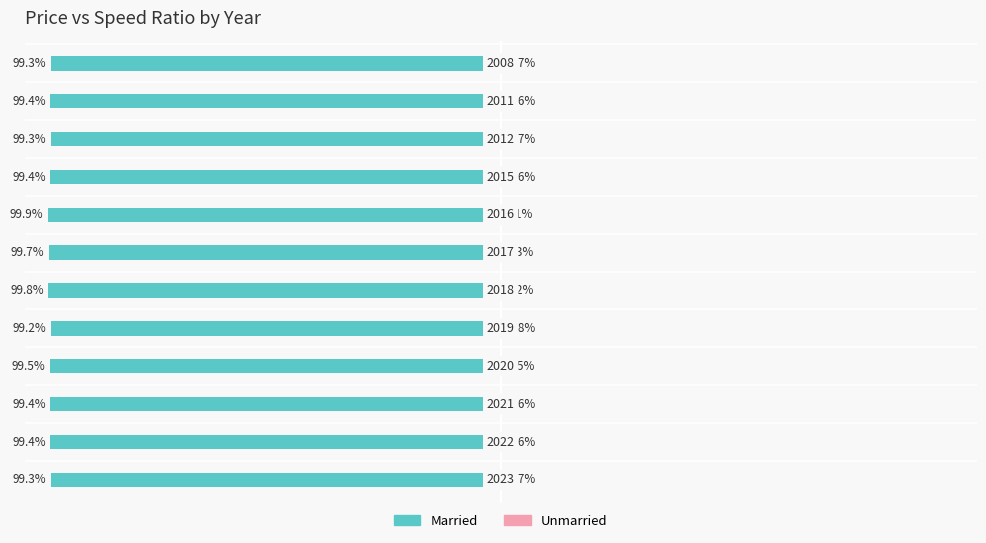

Reading right to left, list all the values displayed in this chart.

Married: -99.3	-99.4	-99.3	-99.4	-99.9	-99.7	-99.8	-99.2	-99.5	-99.4	-99.4	-99.3
Unmarried: 0.7	0.6	0.7	0.6	0.1	0.3	0.2	0.8	0.5	0.6	0.6	0.7